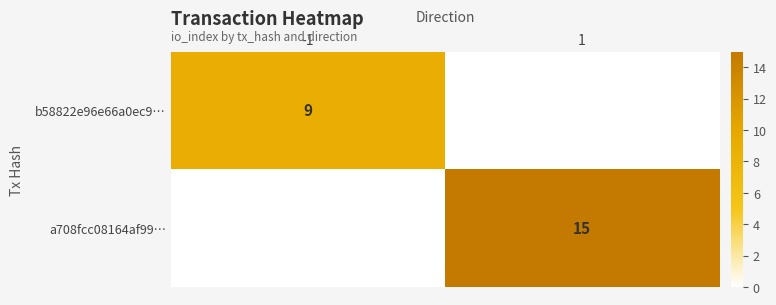

True or false: b58822e96e66a0ec9… has a value of 9 at -1.

True